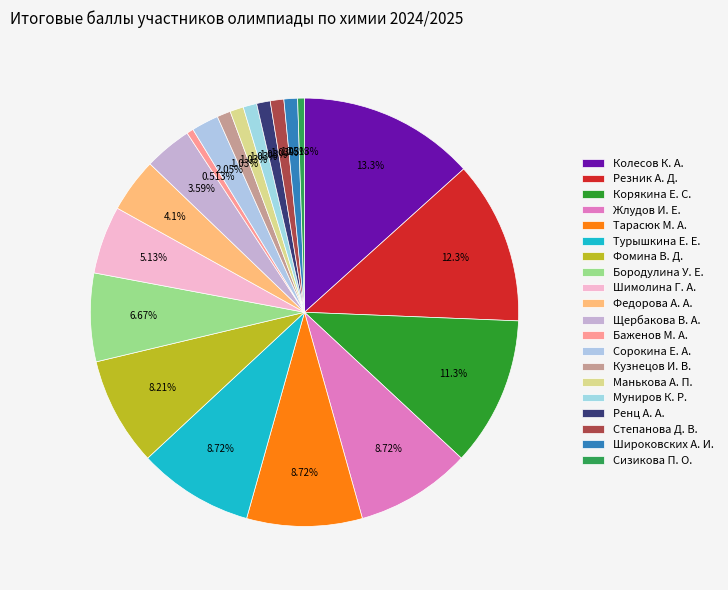

How many segments does this pie chart have?

20